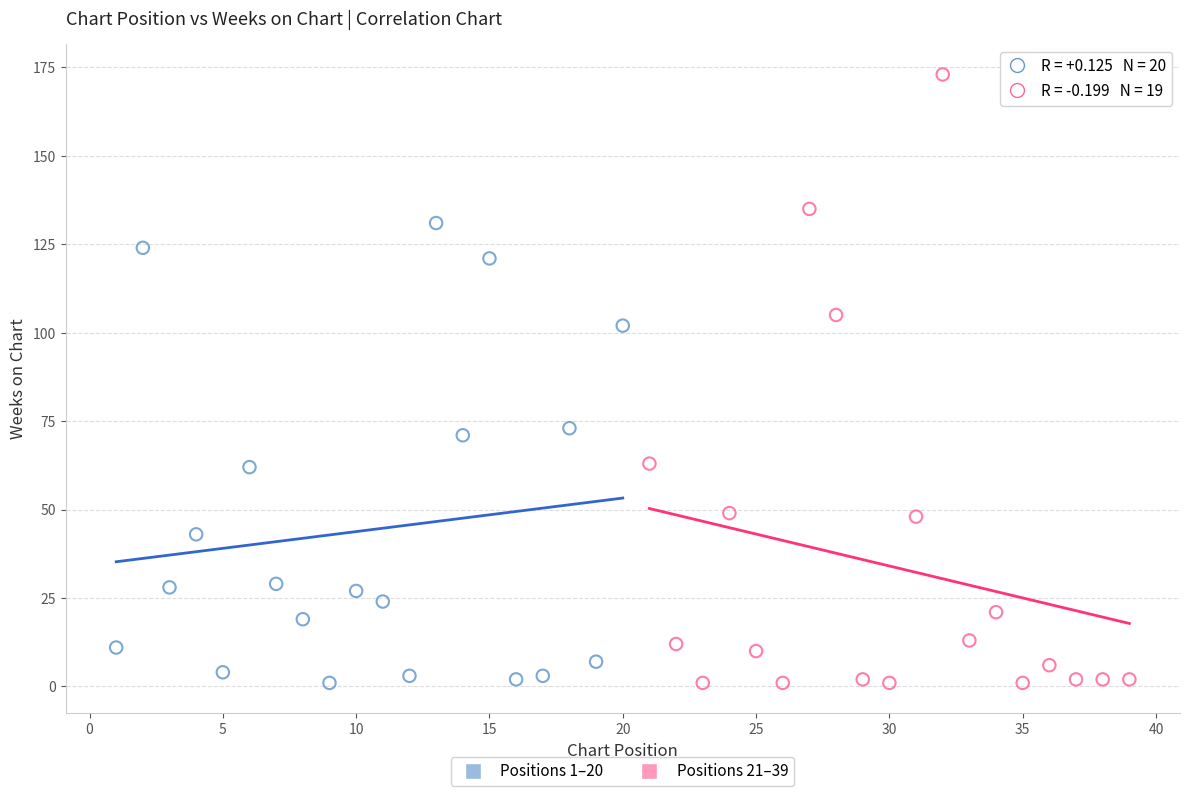

Which series contains the highest Y value?

Positions 21–39